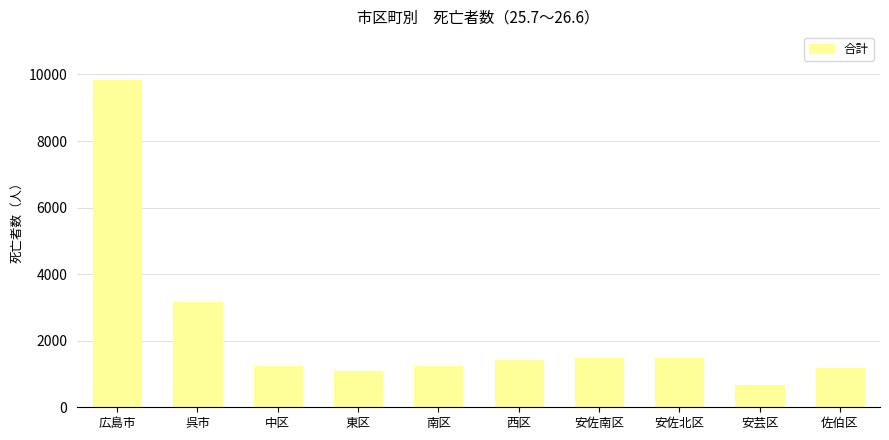

What is the label of the 8th bar from the right?

中区